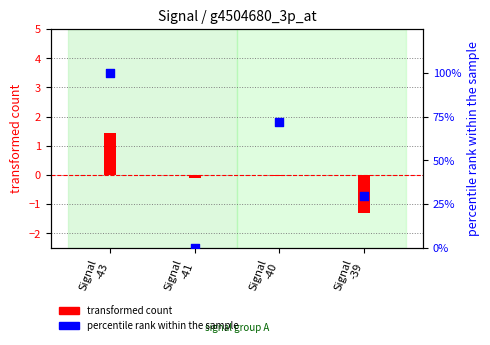

Which series reaches the maximum Y coordinate?

percentile rank (SDS_P2)